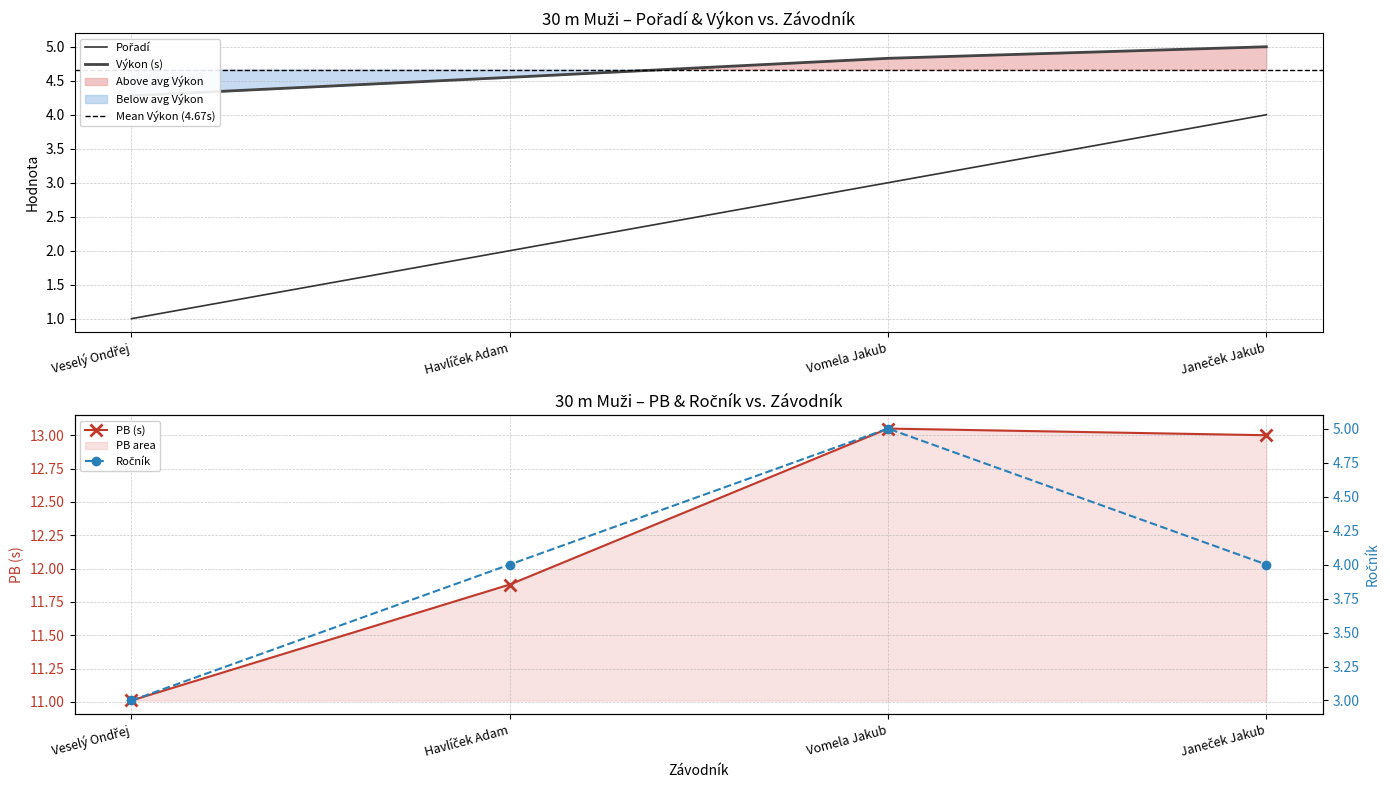

Reading right to left, transcribe all the data shown in this chart.

Pořadí: 4.0	3.0	2.0	1.0
Výkon: 5.0	4.8	4.5	4.3
PB: 13.0	13.1	11.9	11.0
Ročník: 4.0	5.0	4.0	3.0